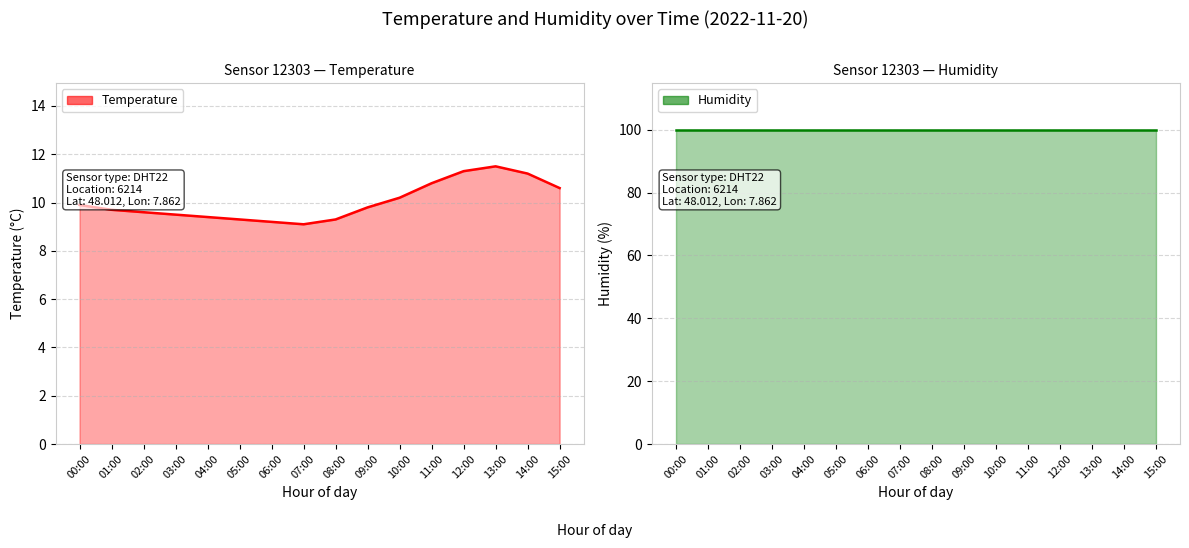

True or false: humidity and temperature cross at least once.

False